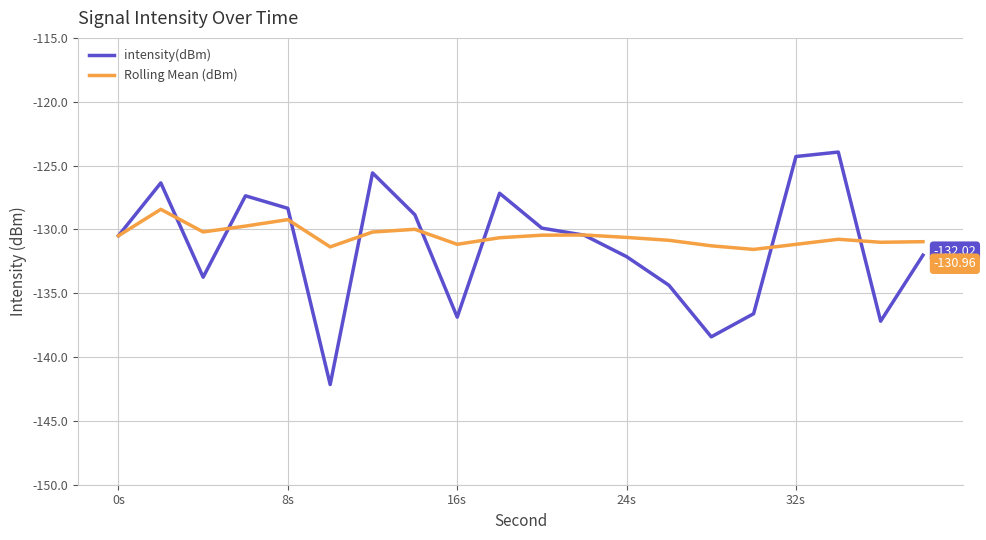

List the series in order of their peak value, lowest first.

Rolling Mean (dBm), intensity(dBm)